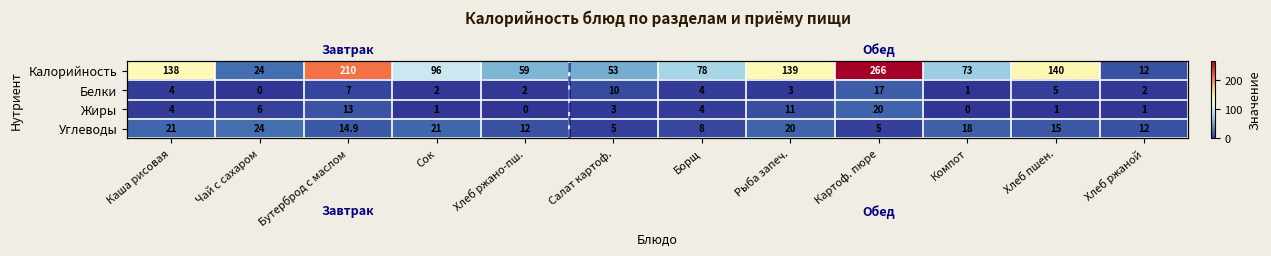

At which category is the sum across all series the highest?

Картоф. пюре